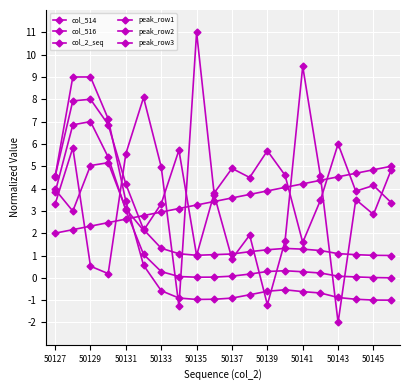

Reading left to right, what are all the values shown in this chart?

col_514: 3.3	5.8	0.5	0.2	5.6	8.1	5.0	-1.3	11.0	3.7	0.9	1.9	-1.2	1.6	9.5	4.6	-2.0	3.5	2.8	4.8
col_516: 4.0	3.0	5.0	5.2	3.1	2.1	3.3	5.7	1.0	3.8	4.9	4.5	5.7	4.6	1.6	3.5	6.0	3.9	4.1	3.4
col_2_seq: 2.0	2.2	2.3	2.5	2.6	2.8	2.9	3.1	3.3	3.4	3.6	3.7	3.9	4.1	4.2	4.4	4.5	4.7	4.8	5.0
peak_row1: 4.5	9.0	9.0	7.1	3.4	0.6	-0.6	-0.9	-1.0	-1.0	-0.9	-0.8	-0.6	-0.5	-0.6	-0.7	-0.9	-1.0	-1.0	-1.0
peak_row2: 3.8	6.9	7.0	5.4	3.0	1.1	0.3	0.1	0.0	0.0	0.1	0.2	0.3	0.3	0.3	0.2	0.1	0.0	0.0	0.0
peak_row3: 4.5	7.9	8.0	6.9	4.2	2.2	1.3	1.1	1.0	1.0	1.1	1.2	1.3	1.3	1.3	1.2	1.1	1.0	1.0	1.0